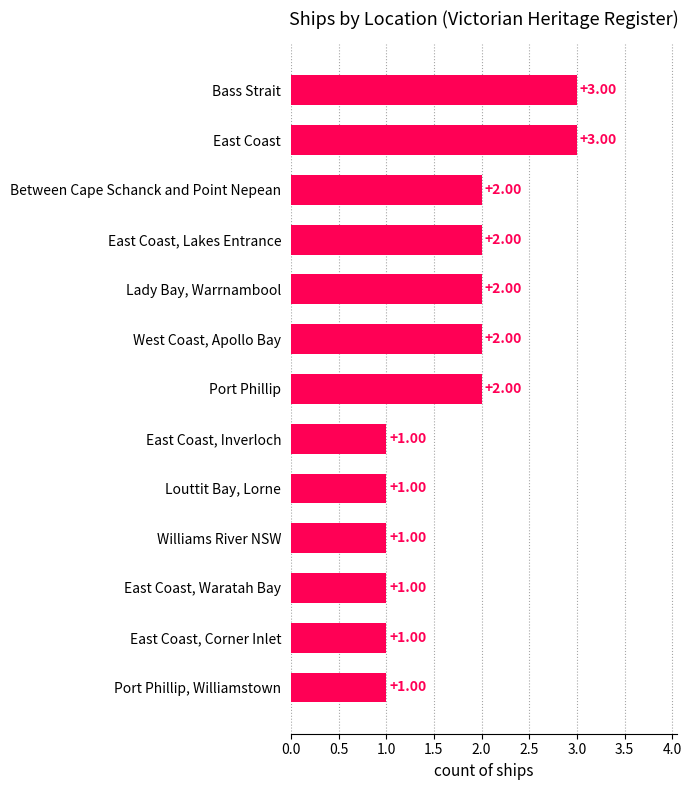

What is the difference between the second highest and minimum values?

2